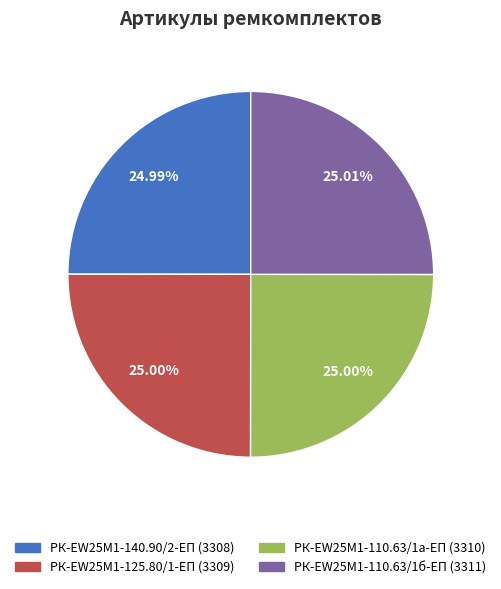

What is the ratio of the value at РК-EW25M1-110.63/1а-ЕП to the value at РК-EW25M1-110.63/1б-ЕП?

1.0